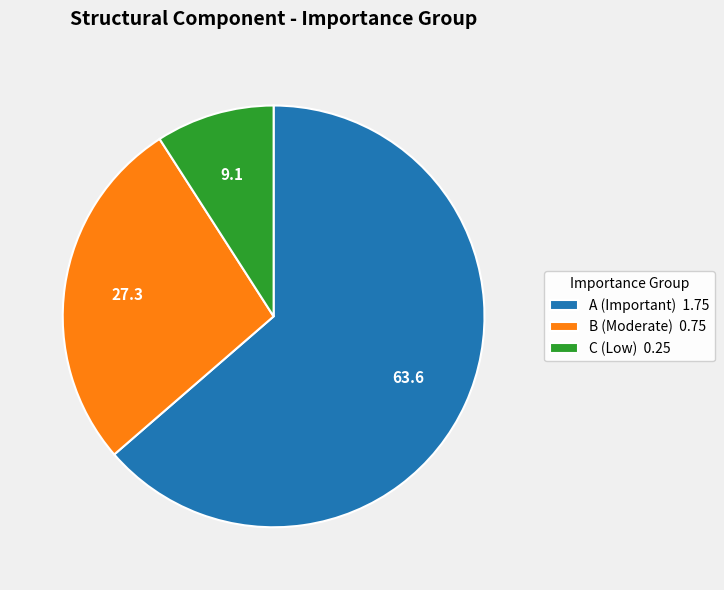

Approximately how many times larger is the value at C (Low) 0.25 compared to B (Moderate) 0.75?

0.3